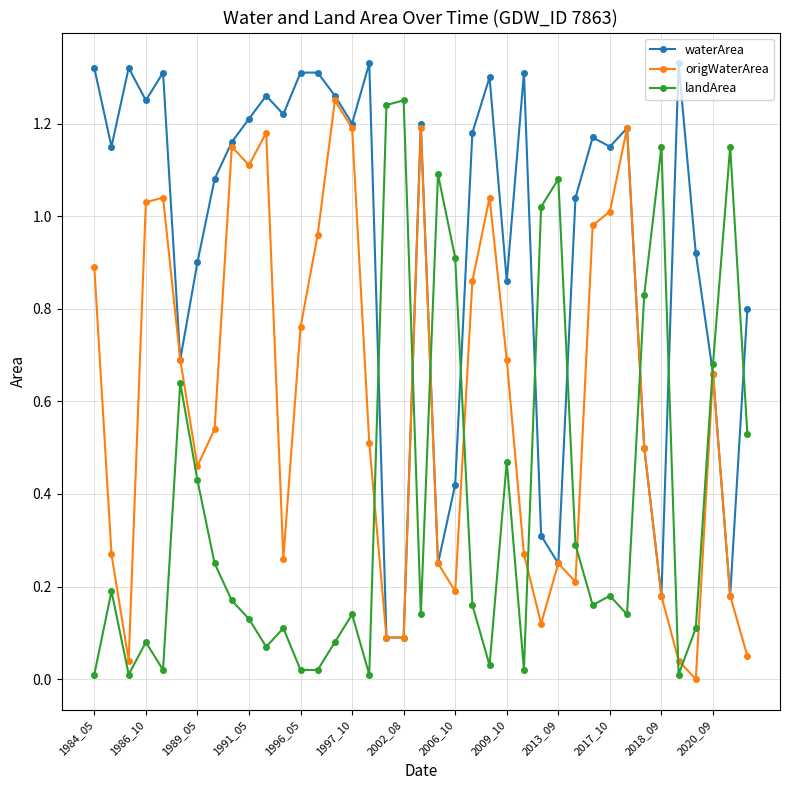

True or false: waterArea and landArea intersect in this chart.

True